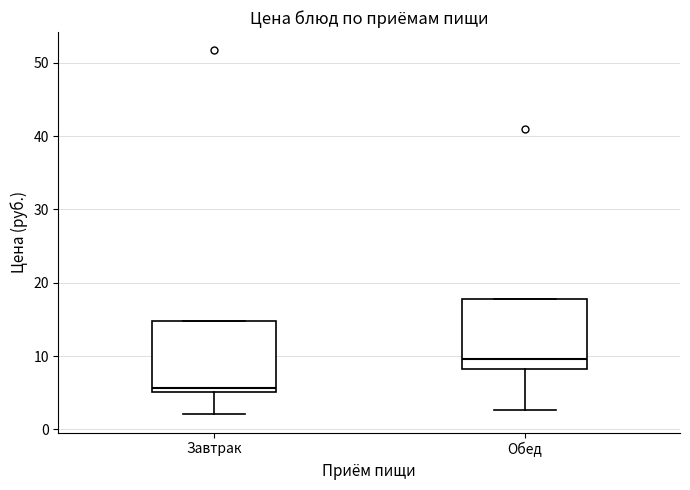

Reading left to right, read every box against the y-axis: the position of its median line, the range the box covers, and the ends of its whiskers. The values are not printed on the chart, so give them approximately, as read against the axis.

Завтрак: median 6, box 5 to 15, whiskers 2 to 15
Обед: median 10, box 8 to 18, whiskers 3 to 18